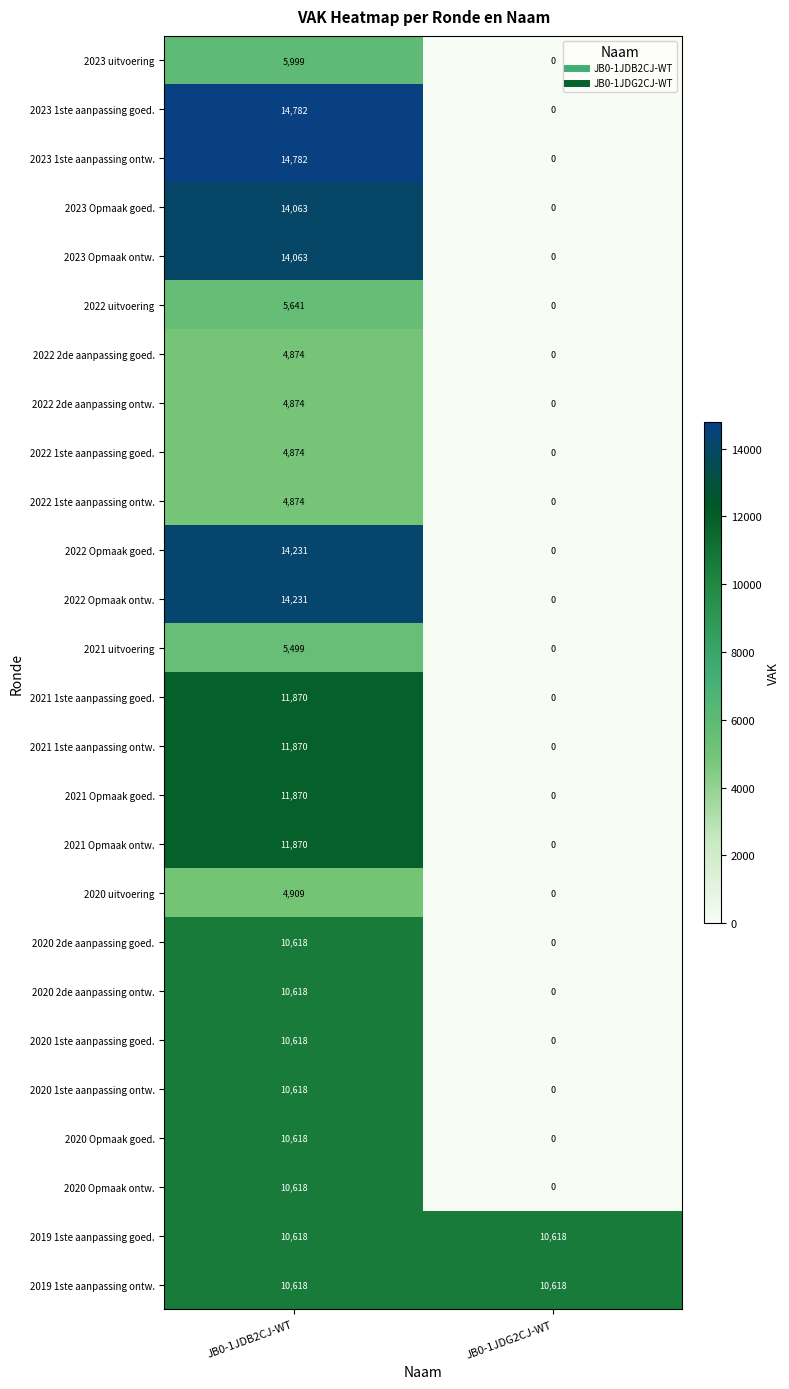

What is the average value of the 2021 1ste aanpassing goed. series?

5935